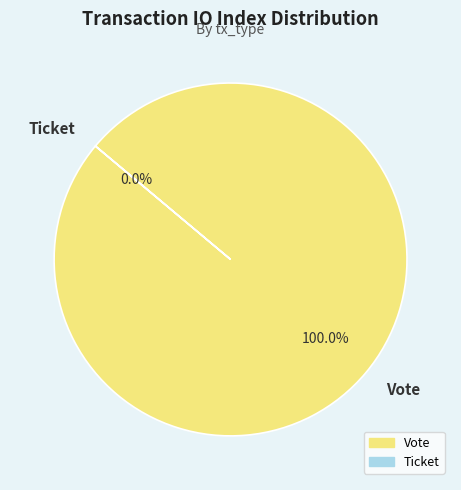

What is the majority slice?

Vote